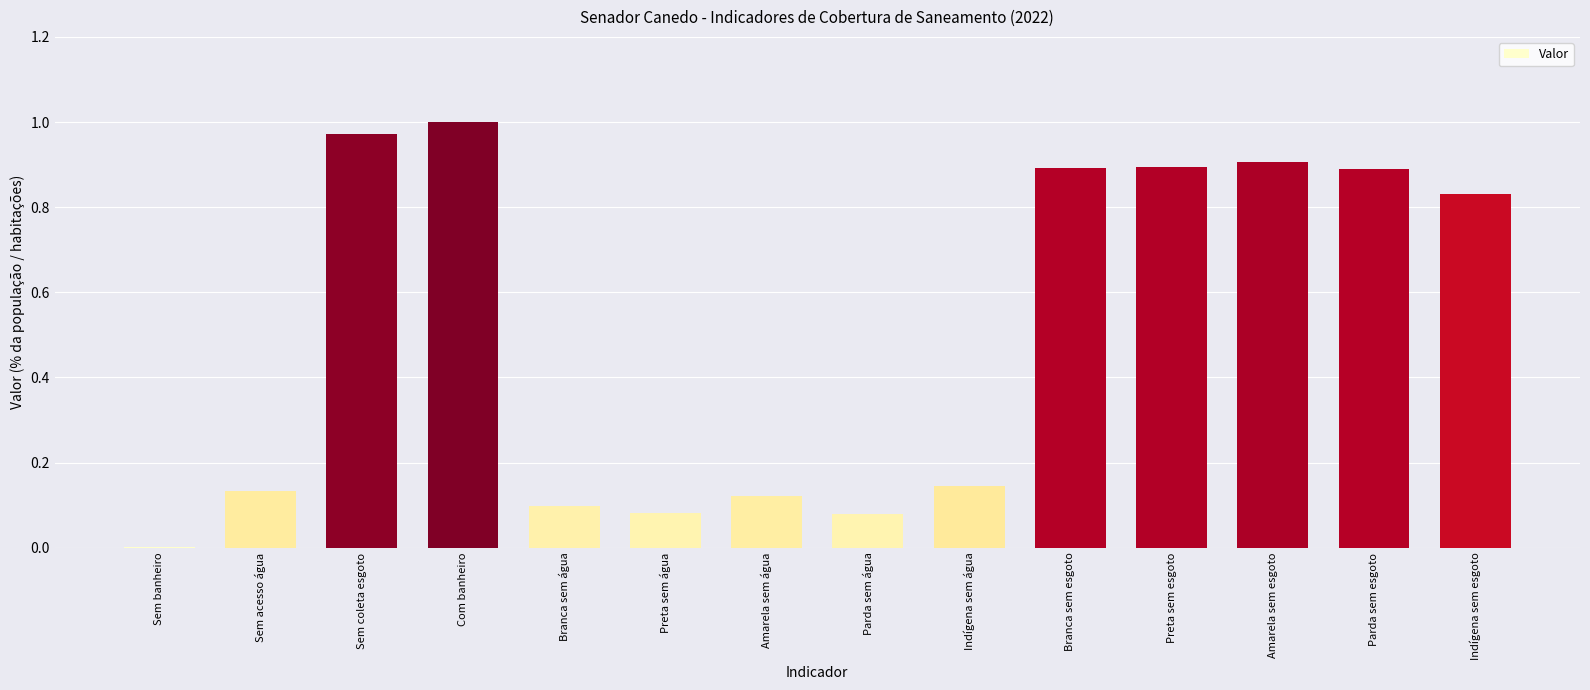

At which category does the chart reach its peak across all series?

Com banheiro